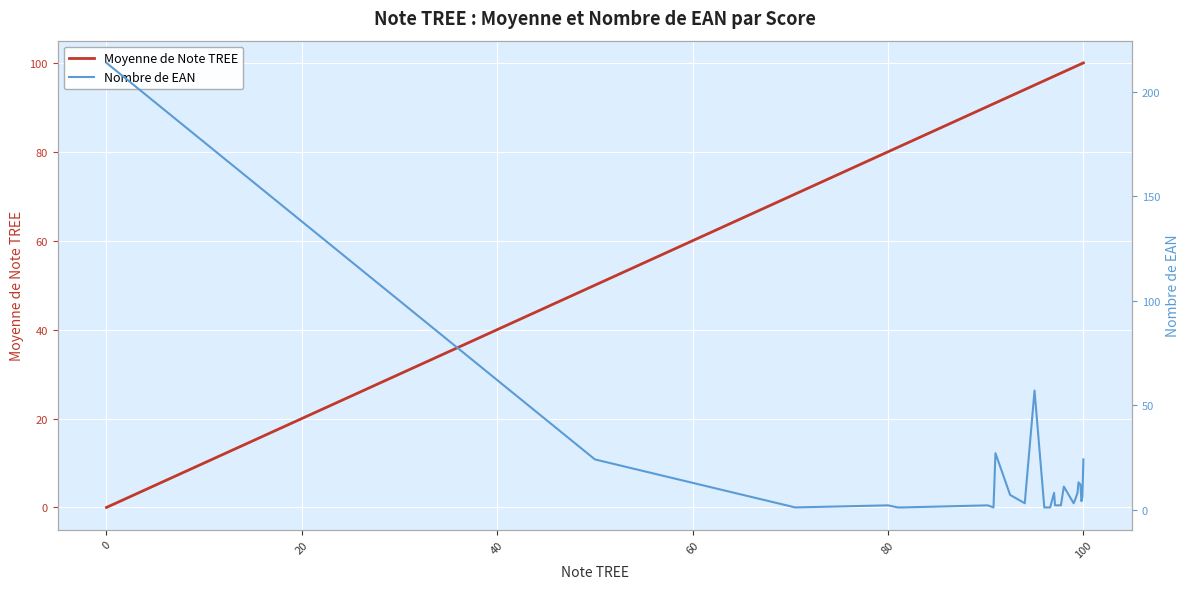

What is the difference between the second highest and second lowest values in the Nombre de EAN series?

56.0